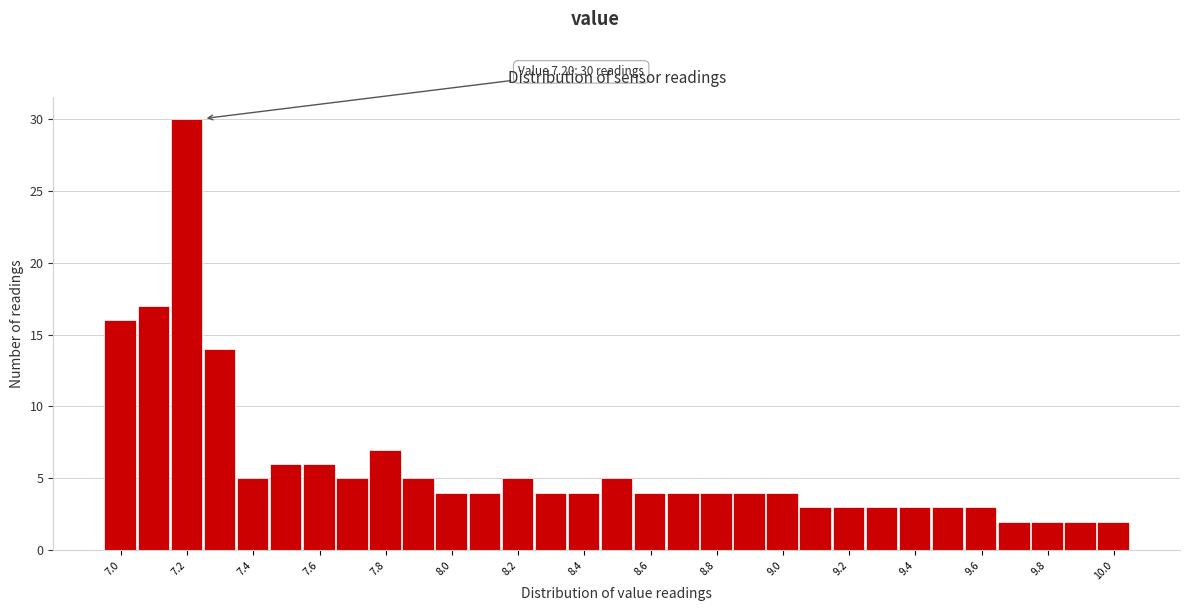

Which range on the x-axis has the tallest bar?

7.15 to 7.25